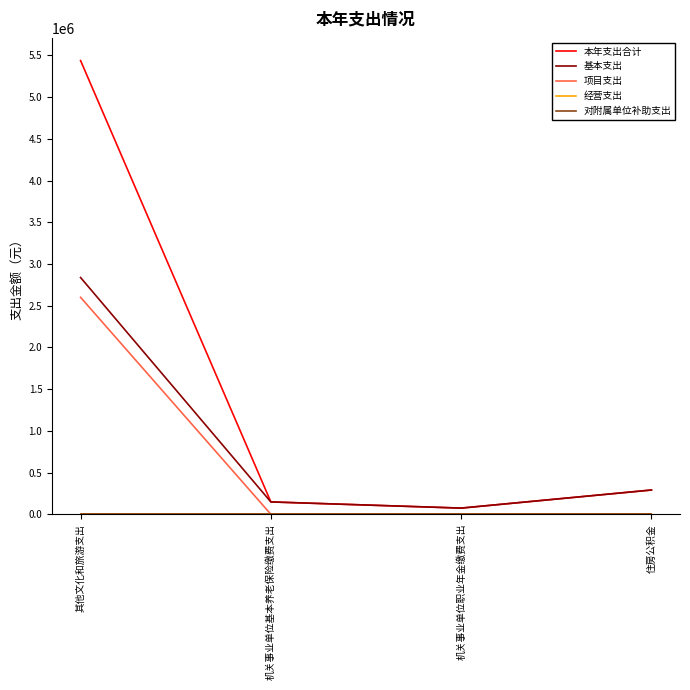

How many lines are shown in the chart?

5